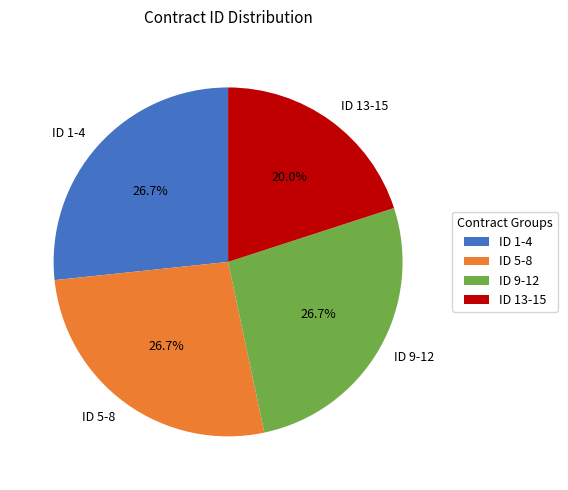

How many slices are in this pie chart?

4